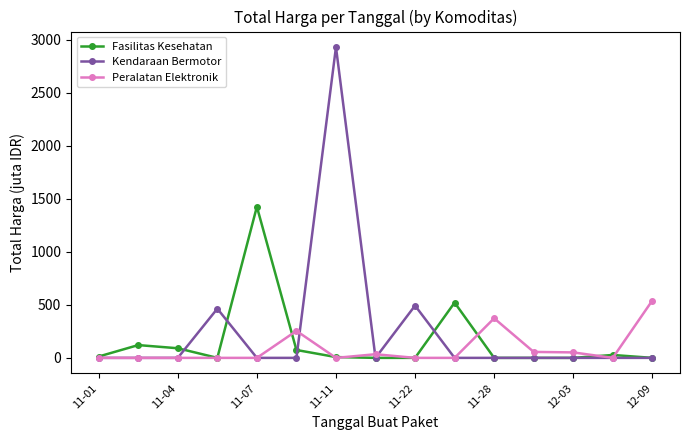

True or false: Fasilitas Kesehatan has more than 0 interior local peaks.

True